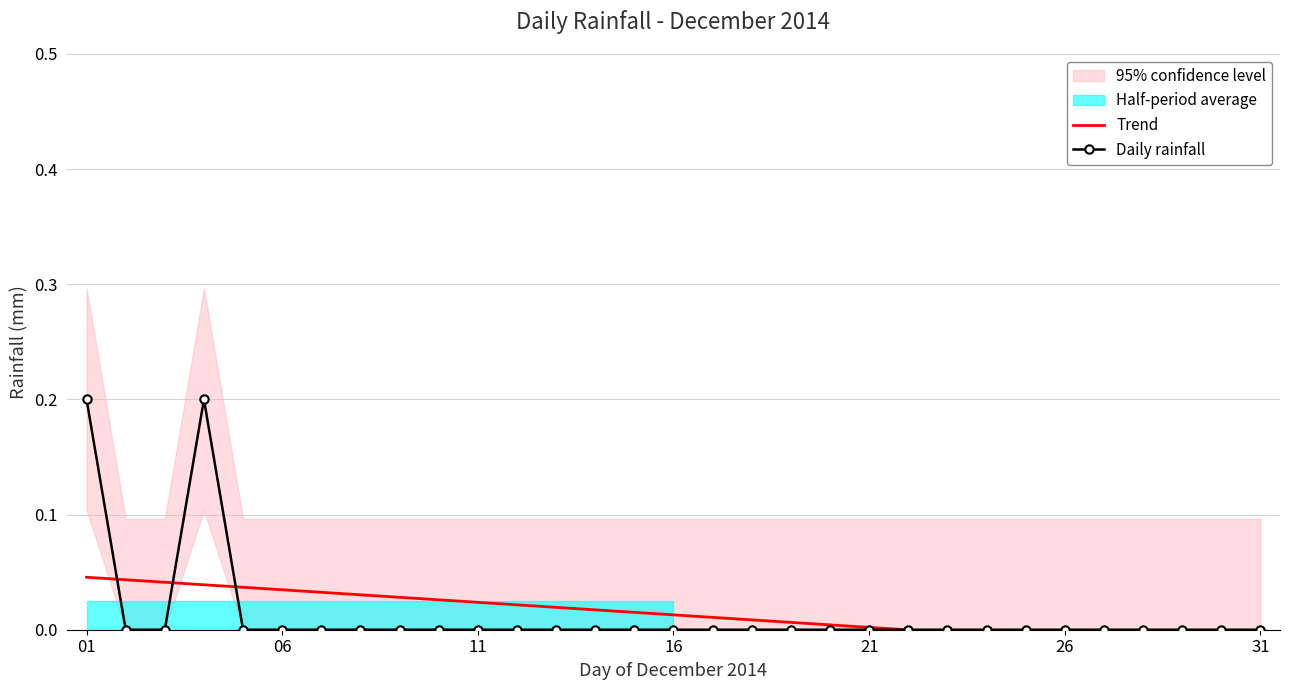

Which series ends up on top after the final intersection of Daily rainfall and Trend?

Daily rainfall